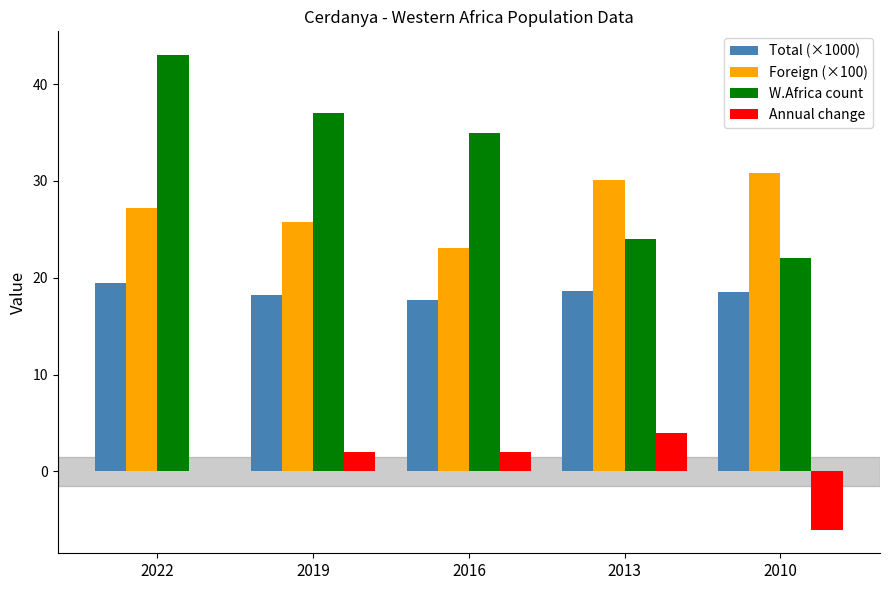

Is it true that W.Africa count equals 12.4 at 2016?

False